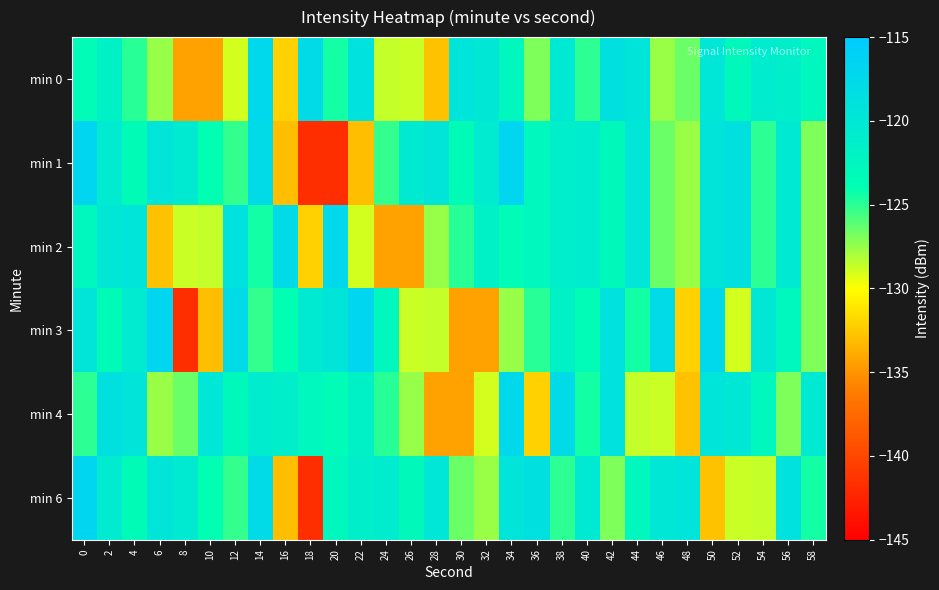

Which category has the lowest value across all series?

18